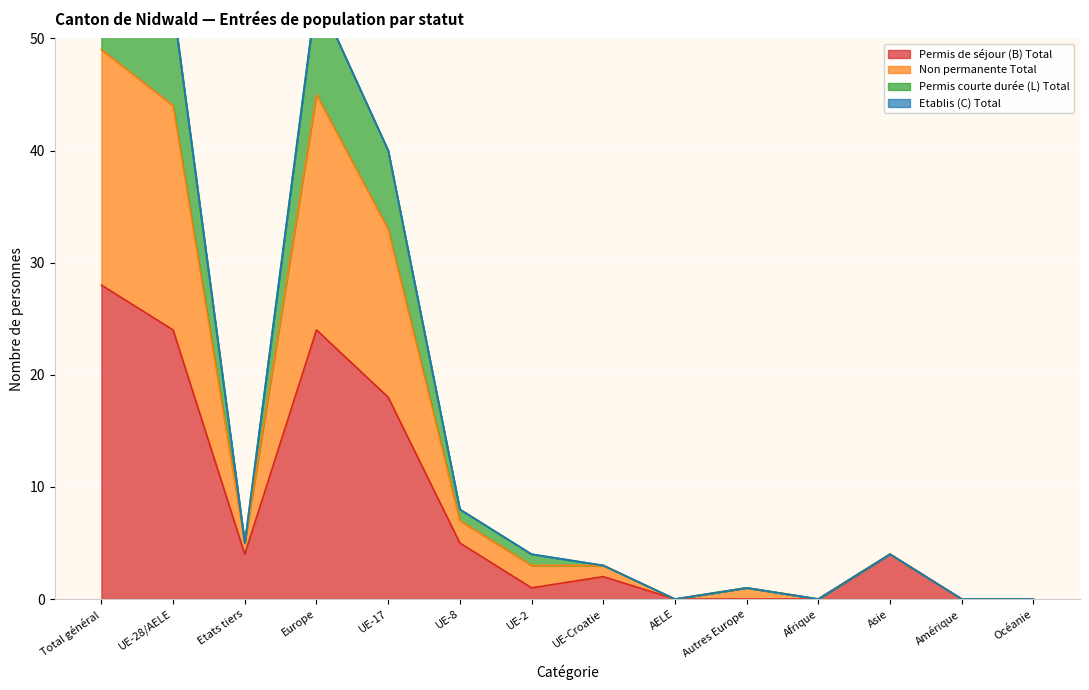

At which label is Permis courte durée (L) Total closest to 29?

UE-17